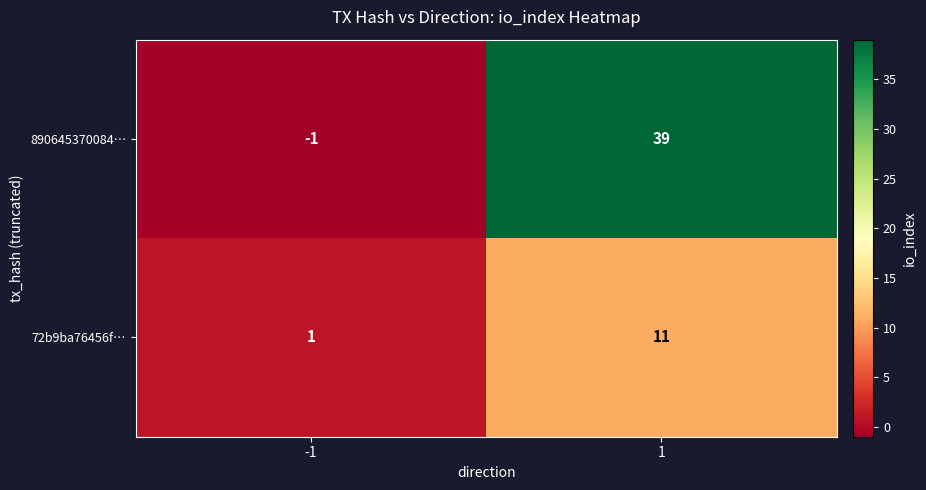

What is the highest value of the 890645370084… series?

39